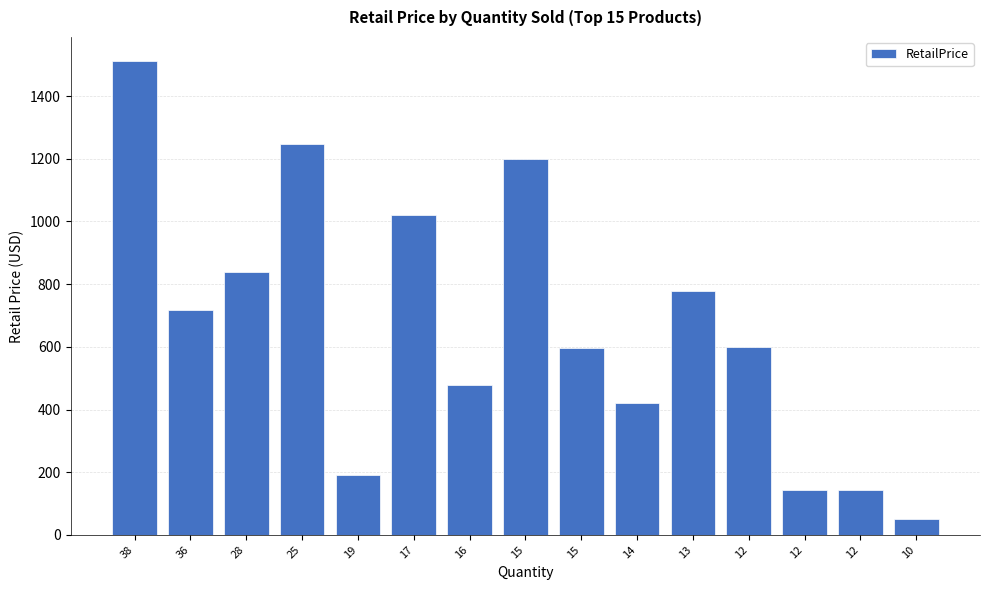

What is the average value?

662.4